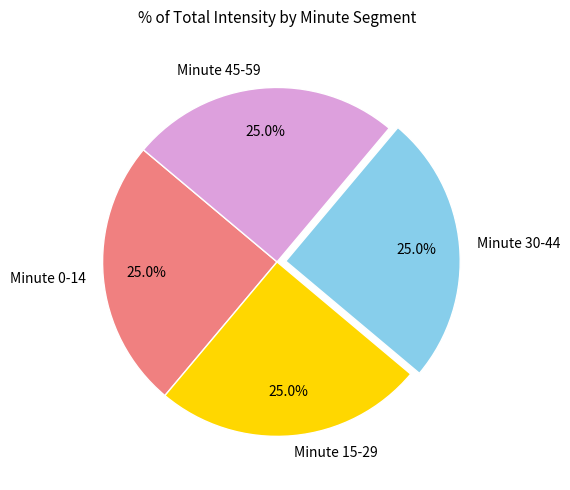

Approximately how many times larger is the value at Minute 15-29 compared to Minute 45-59?

1.0